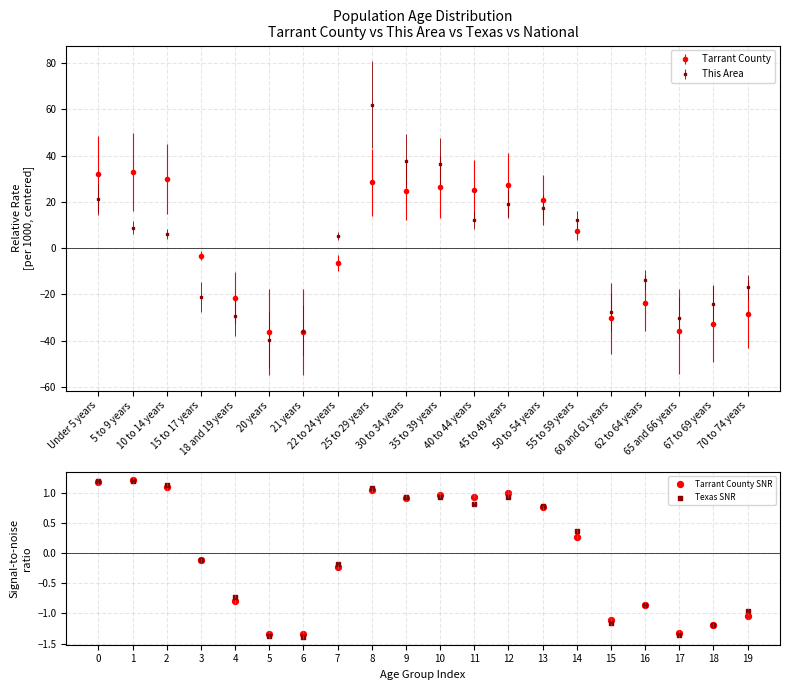

What is the lowest value of the Tarrant County series?

-36.4